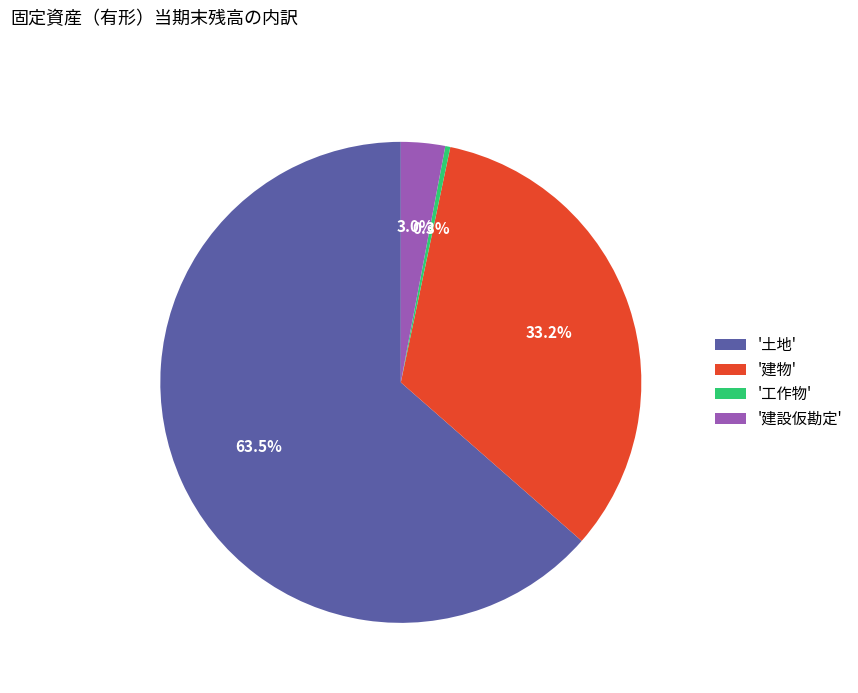

What is the ratio of the value at '建物' to the value at '工作物'?

97.8